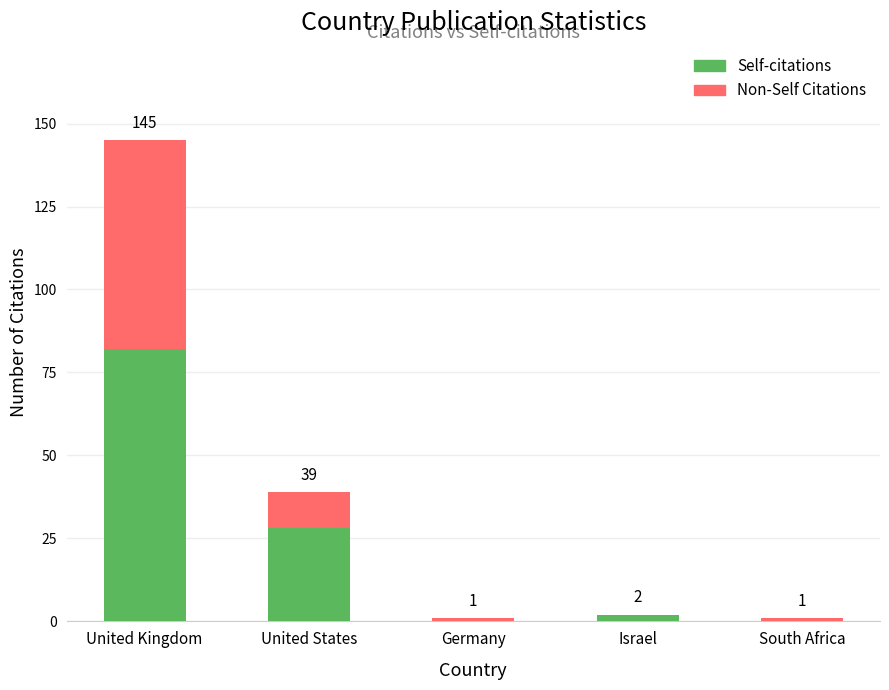

What is the total value across all series at United States?

39